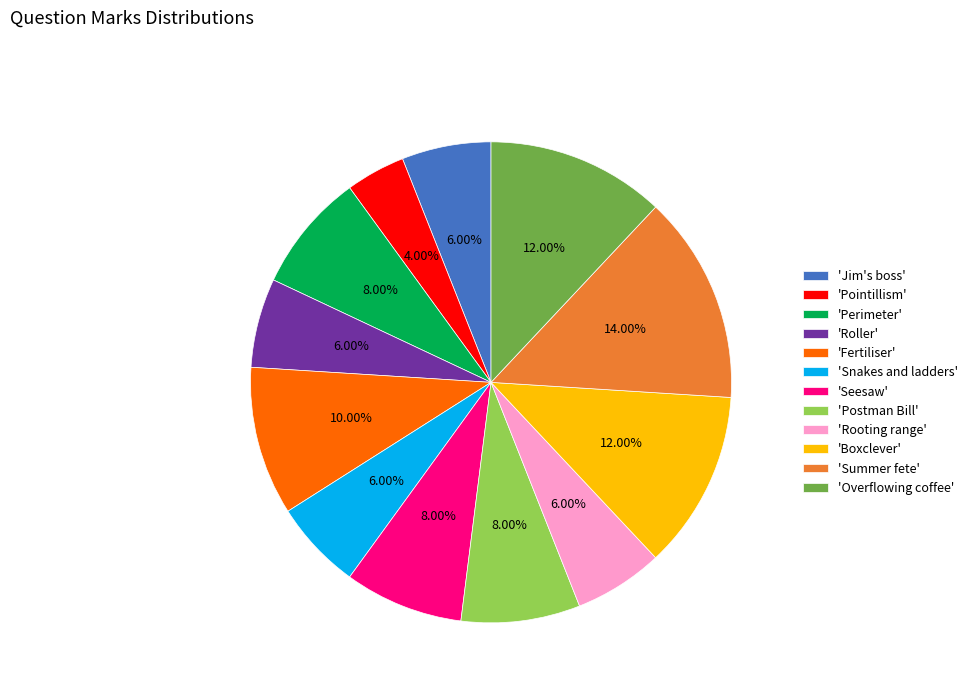

Which slice is the smallest?

'Pointillism'